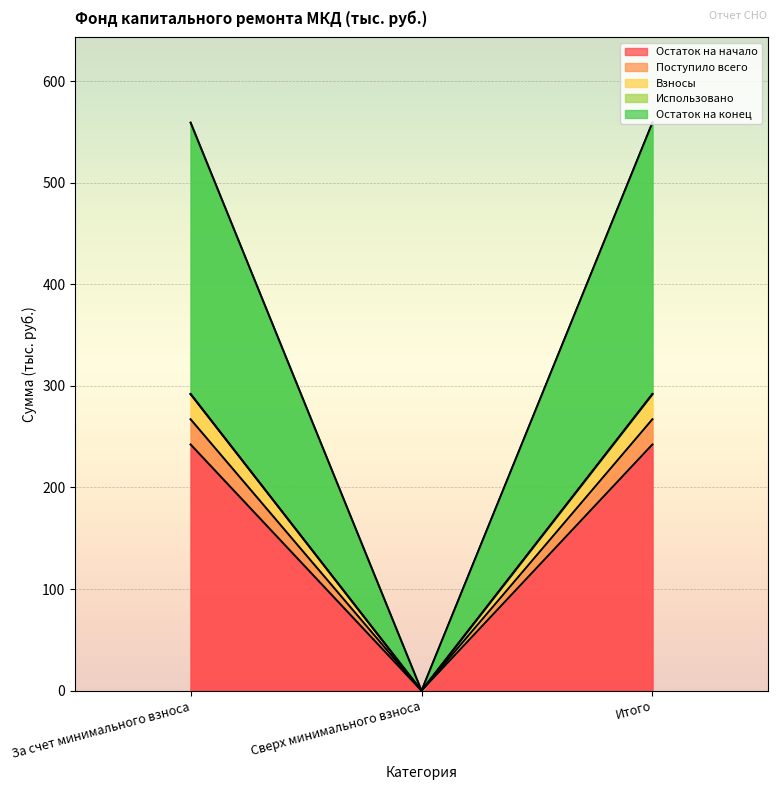

The Остаток на конец series shows 0.0 at Сверх минимального взноса. True or false?

True